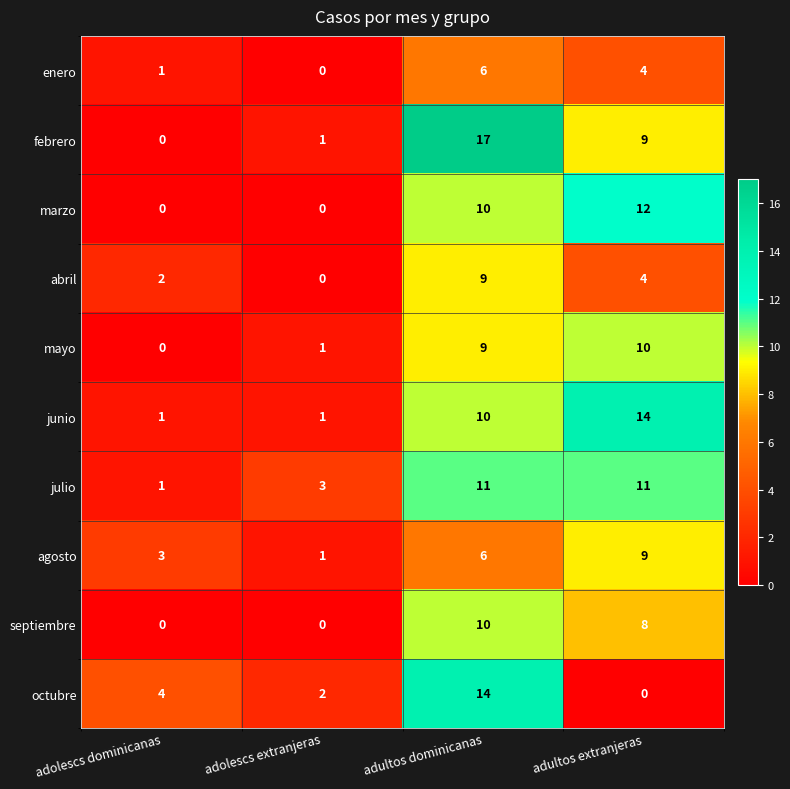

Count the enero values in the range 1 to 6.

3